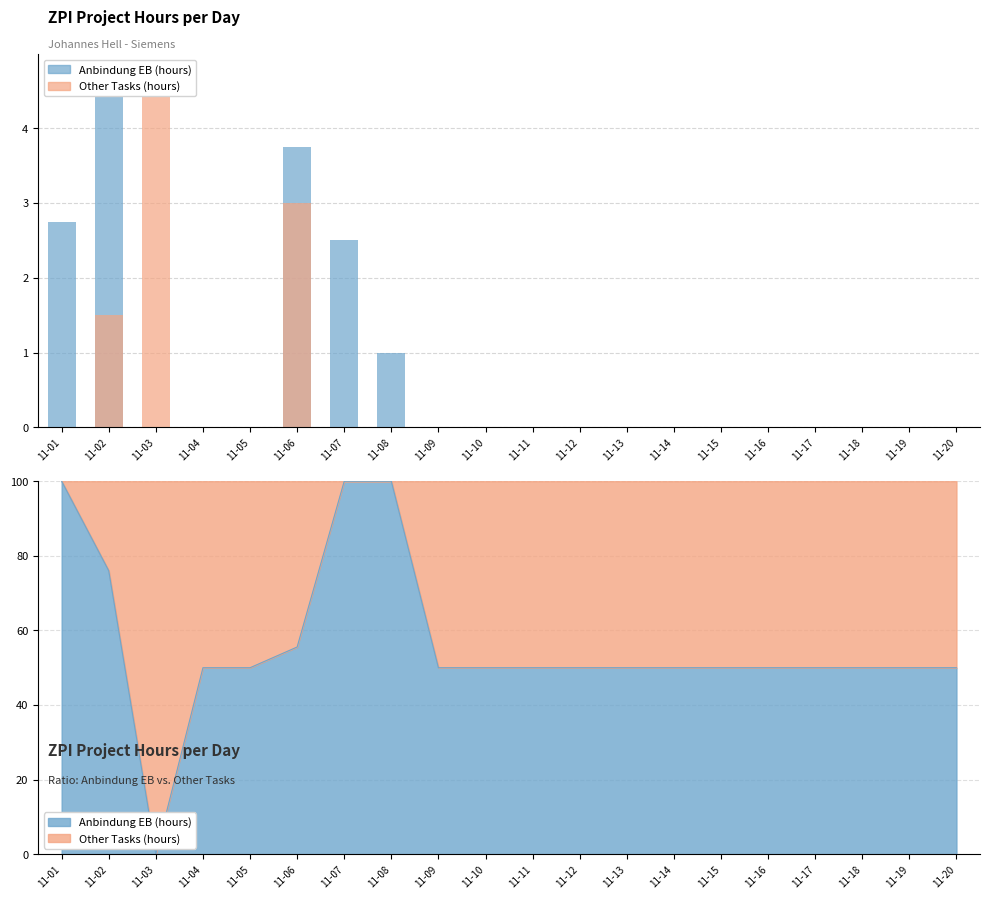

What is the maximum value for Anbindung EB (hours)?

4.8